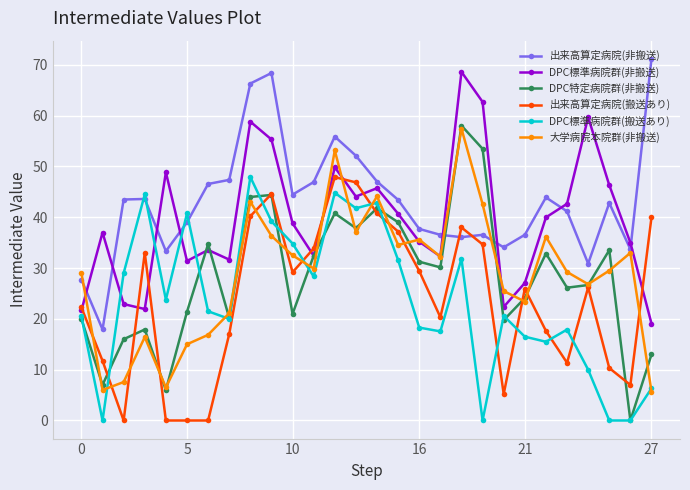

After their last crossing, which series has the higher values: 出来高算定病院(非搬送) or DPC標準病院群(非搬送)?

出来高算定病院(非搬送)